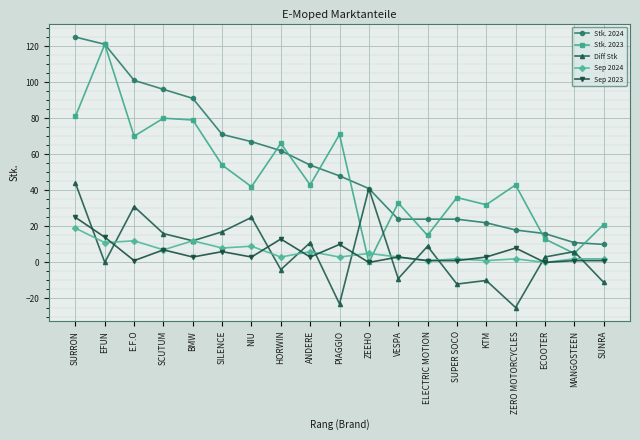

Which series changed the most between BMW and HORWIN?

Stk. 2024